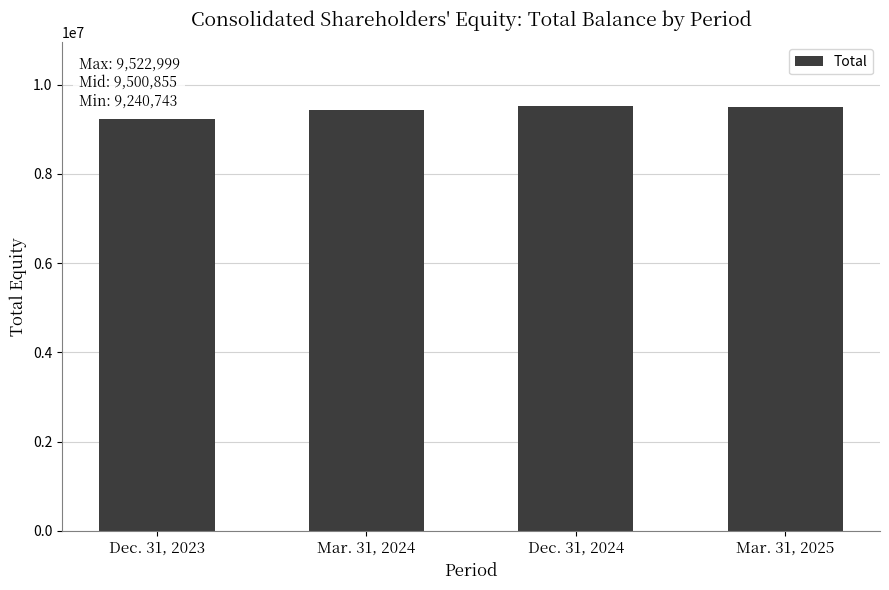

Which label corresponds to the smallest value in the chart?

Dec. 31, 2023